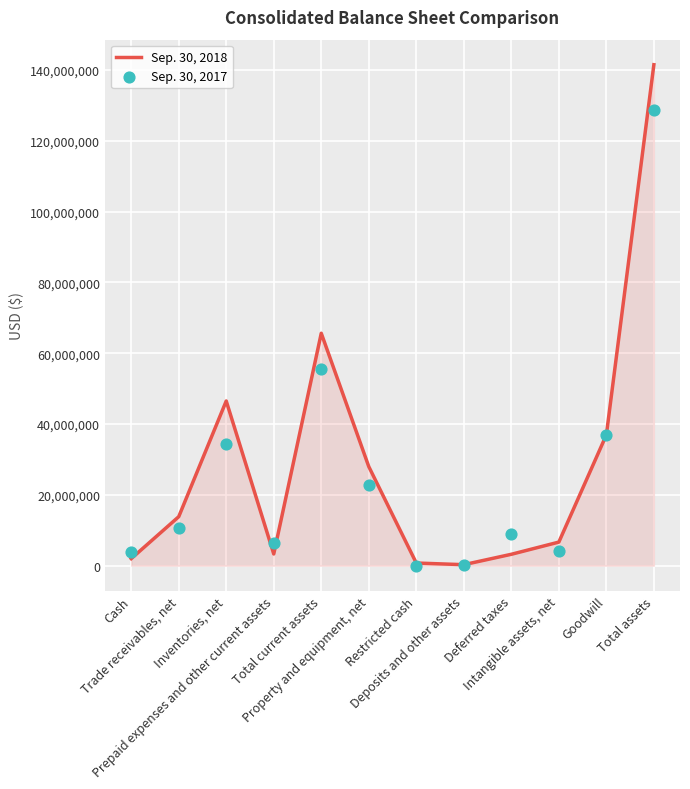

Which series has the largest total across all categories?

Sep. 30, 2018